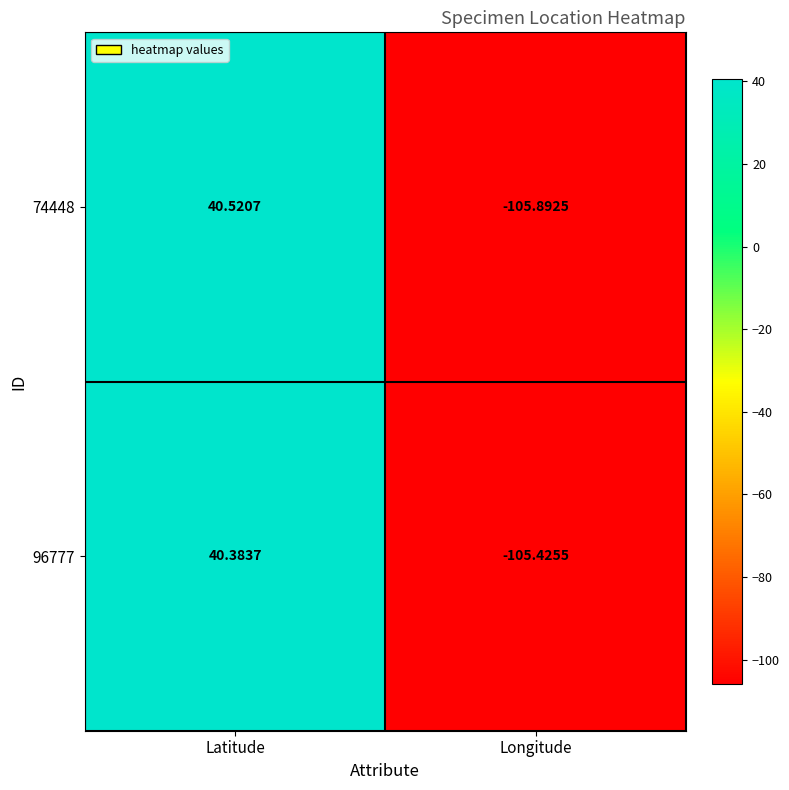

Which category has the highest value across all series?

Latitude